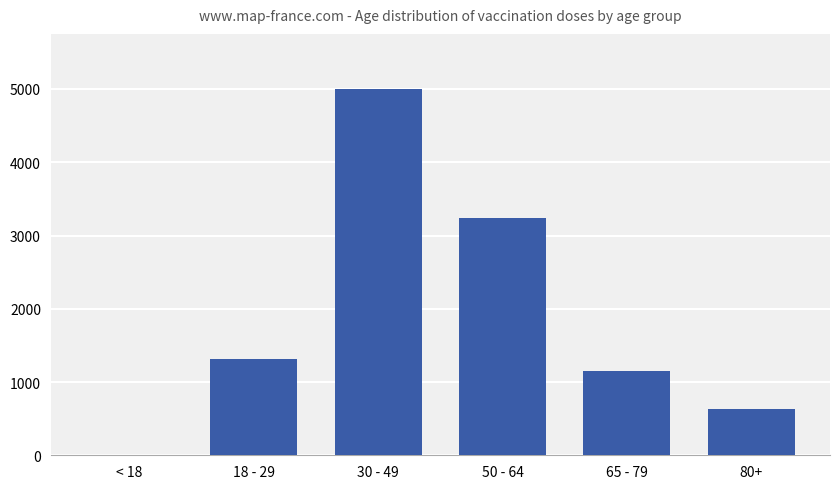

What is the change in value from 65 - 79 to 80+?

-522